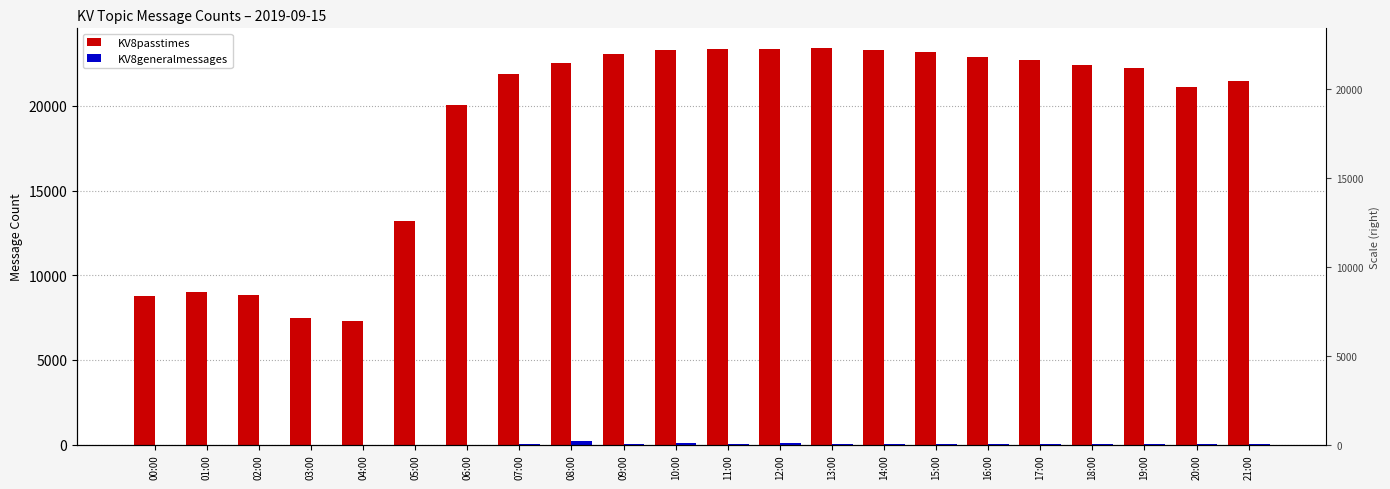

Reading left to right, transcribe all the data shown in this chart.

KV8passtimes: 8802	8988	8816	7469	7300	13228	20048	21890	22520	23050	23281	23367	23343	23416	23285	23187	22877	22698	22431	22239	21141	21505
KV8generalmessages: 0	0	0	0	0	0	0	21	209	50	71	24	68	25	18	27	59	59	37	40	37	34